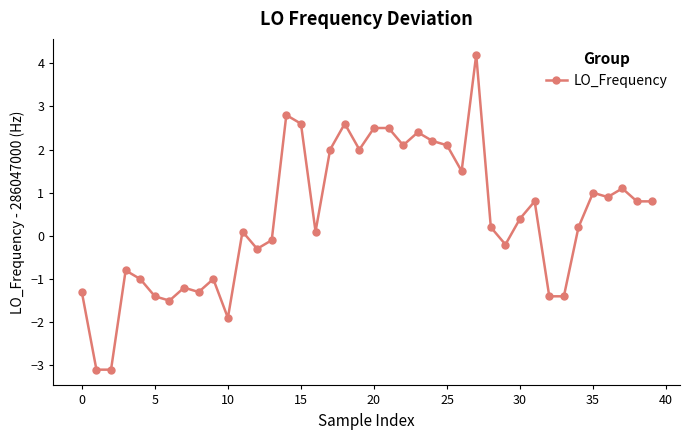

What is the difference between the maximum and minimum values?

7.3